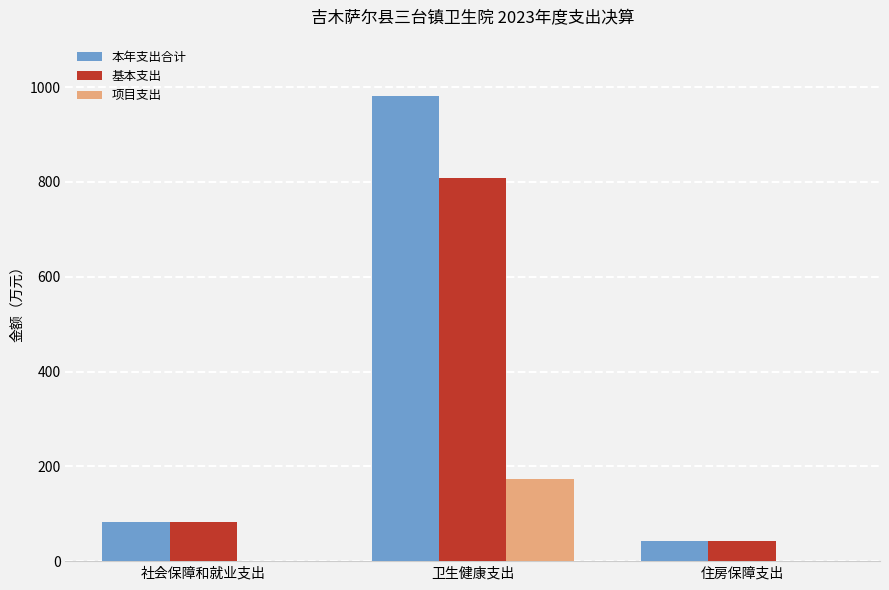

The 本年支出合计 series shows 41.6 at 住房保障支出. True or false?

True